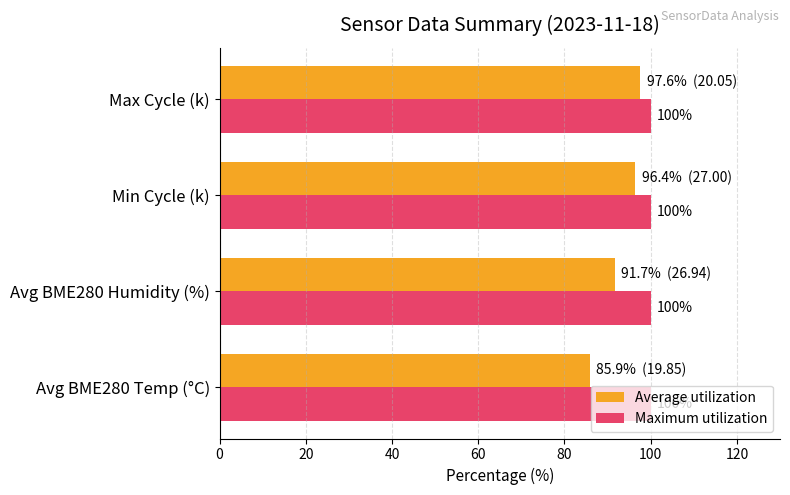

At Max Cycle (k), list the series in order from smallest to largest.

Average utilization, Maximum utilization